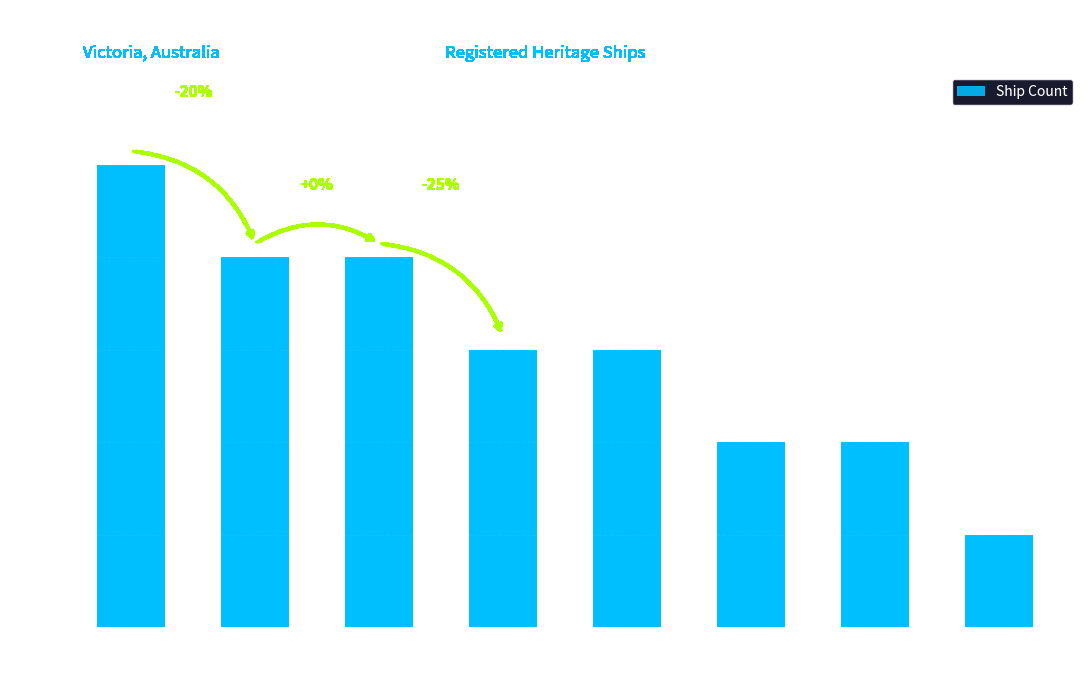

Reading left to right, extract all data points from this chart.

5	4	4	3	3	2	2	1